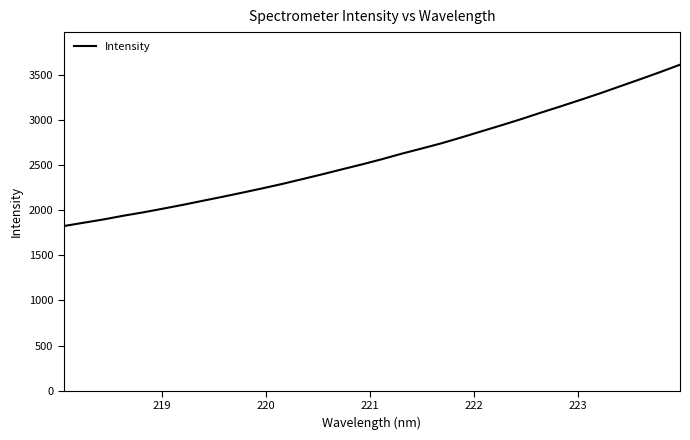

What is the minimum value shown in the chart?

1823.2